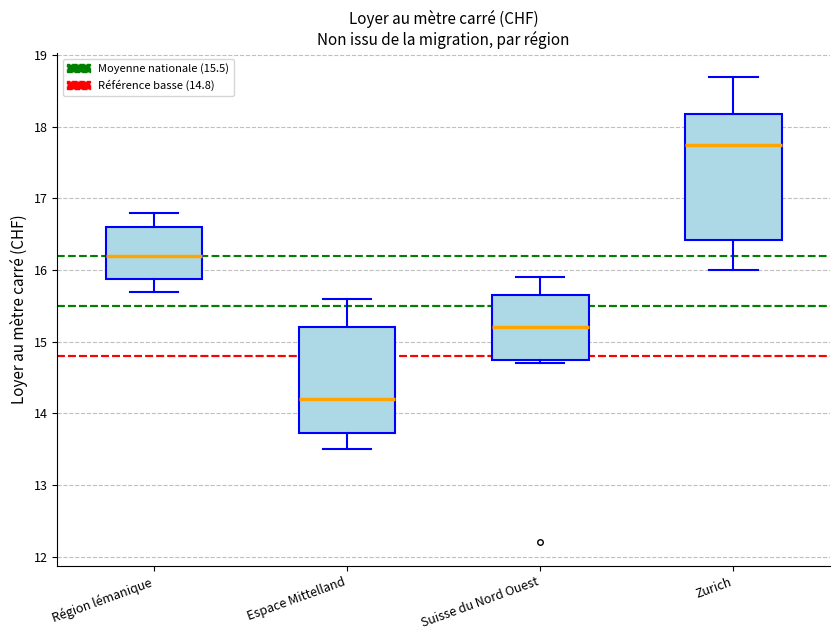

Which box has the highest median line?

Zurich